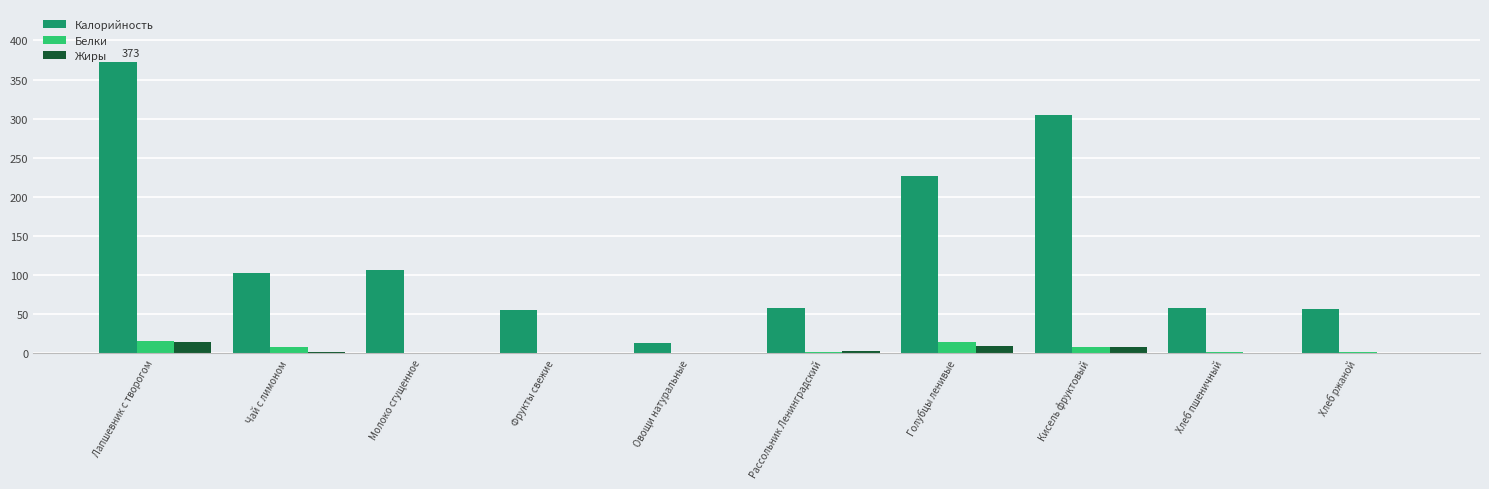

Where does the Жиры series first go above 2?

Лапшевник с творогом